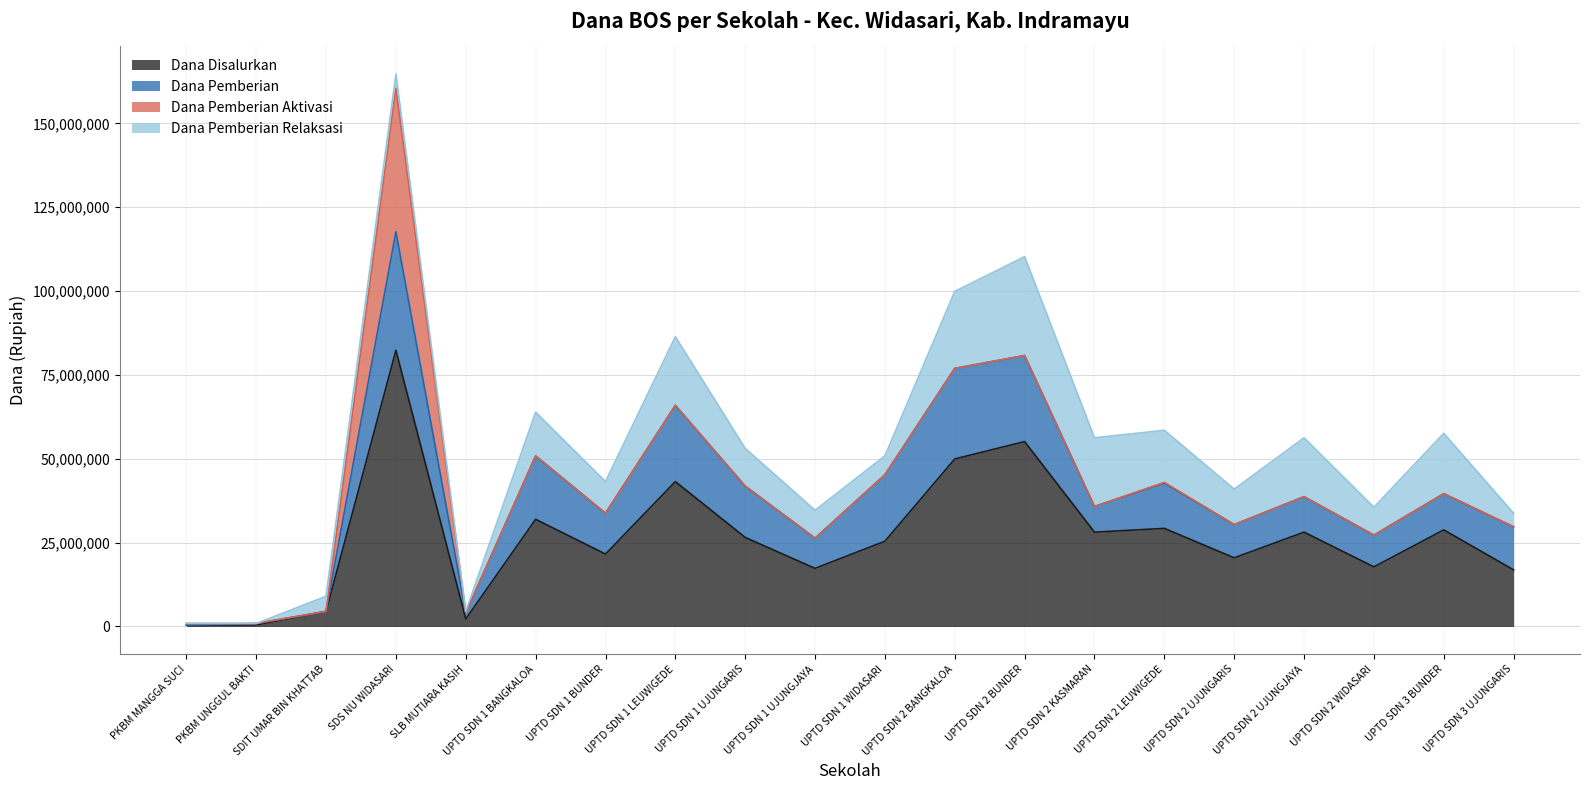

The value of Dana Disalurkan at UPTD SDN 2 BANGKALOA is 49950000. True or false?

True